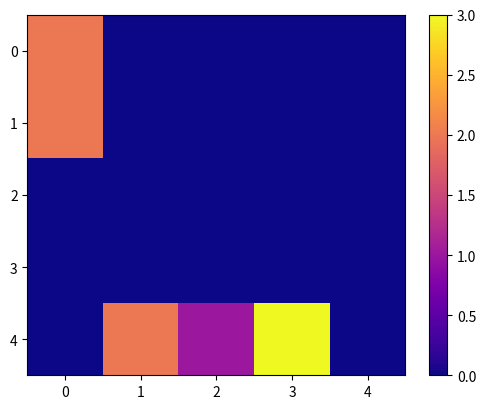

How many series are shown in this chart?

5